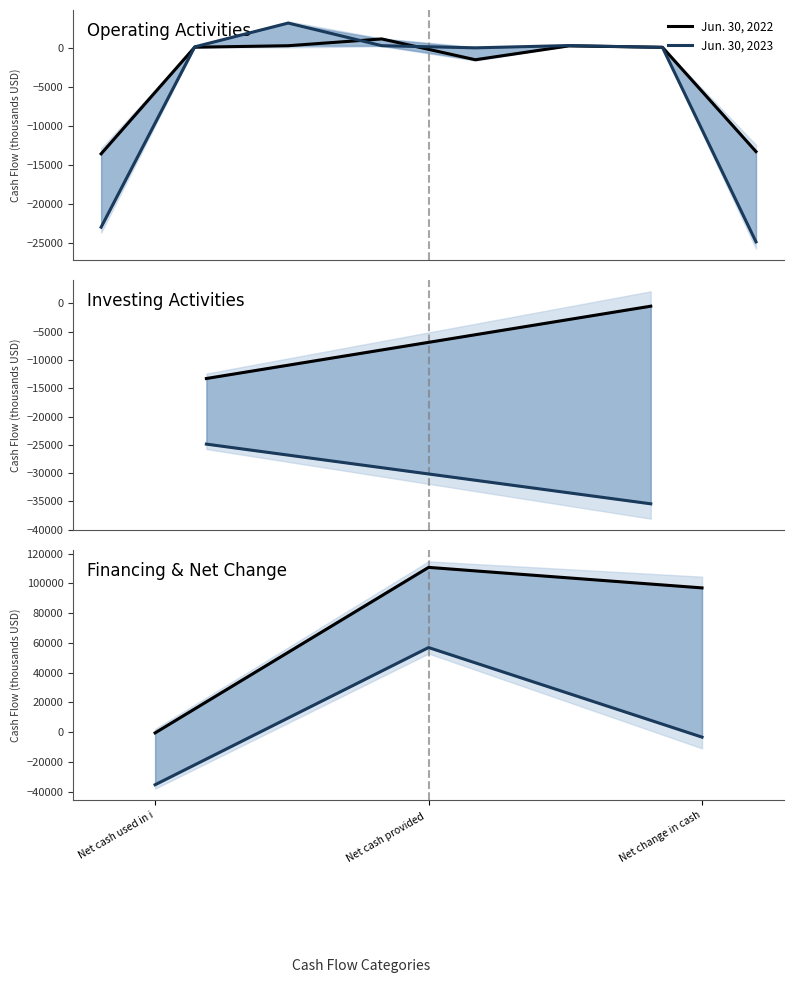

What is the average value of the Jun. 30, 2023 series?

6040